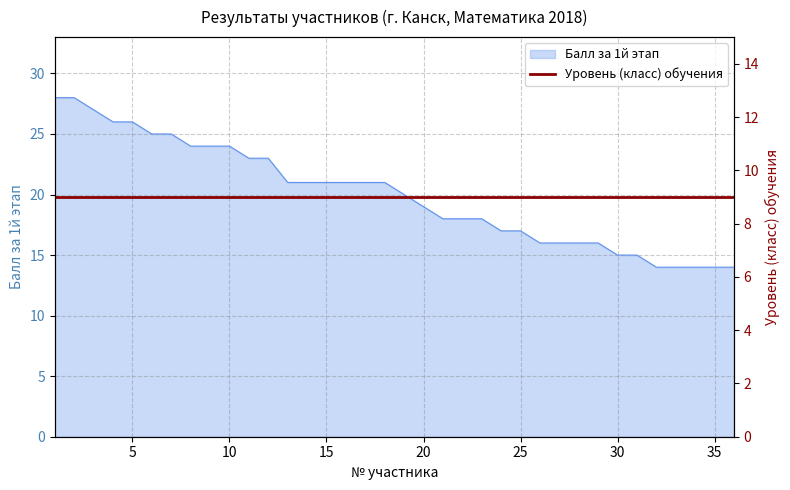

What is the value of the 3rd point from the left?

27